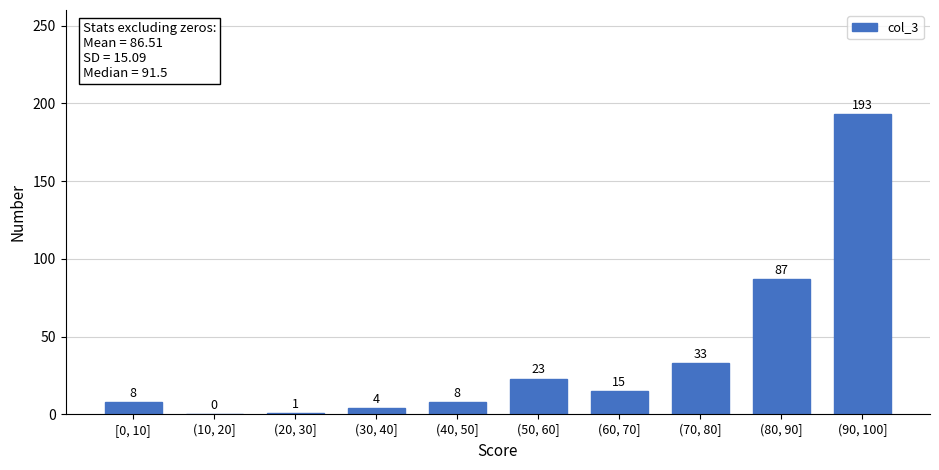

Reading right to left, what are all the values shown in this chart?

(90, 100]=193	(80, 90]=87	(70, 80]=33	(60, 70]=15	(50, 60]=23	(40, 50]=8	(30, 40]=4	(20, 30]=1	(10, 20]=0	[0, 10]=8